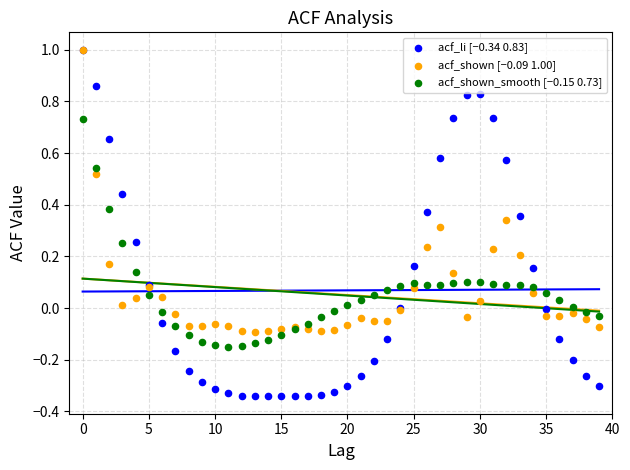

What are all the series names shown in the legend?

acf_li [−0.34 0.83], acf_shown [−0.09 1.00], acf_shown_smooth [−0.15 0.73]